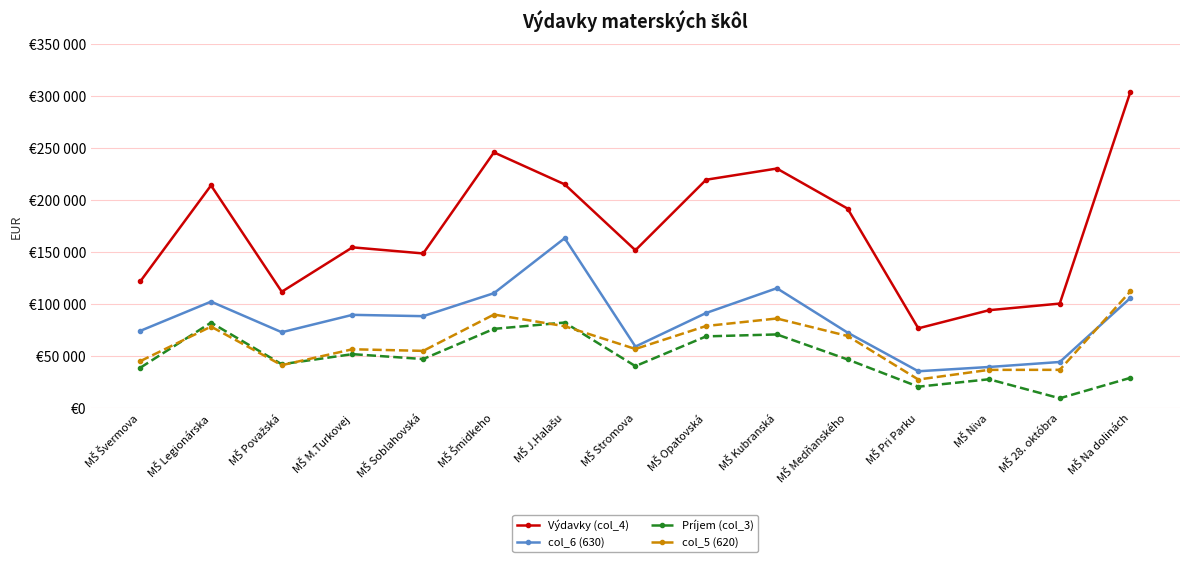

What is the sum of the Príjem (col_3) values at MŠ Legionárska and MŠ Opatovská?

150674